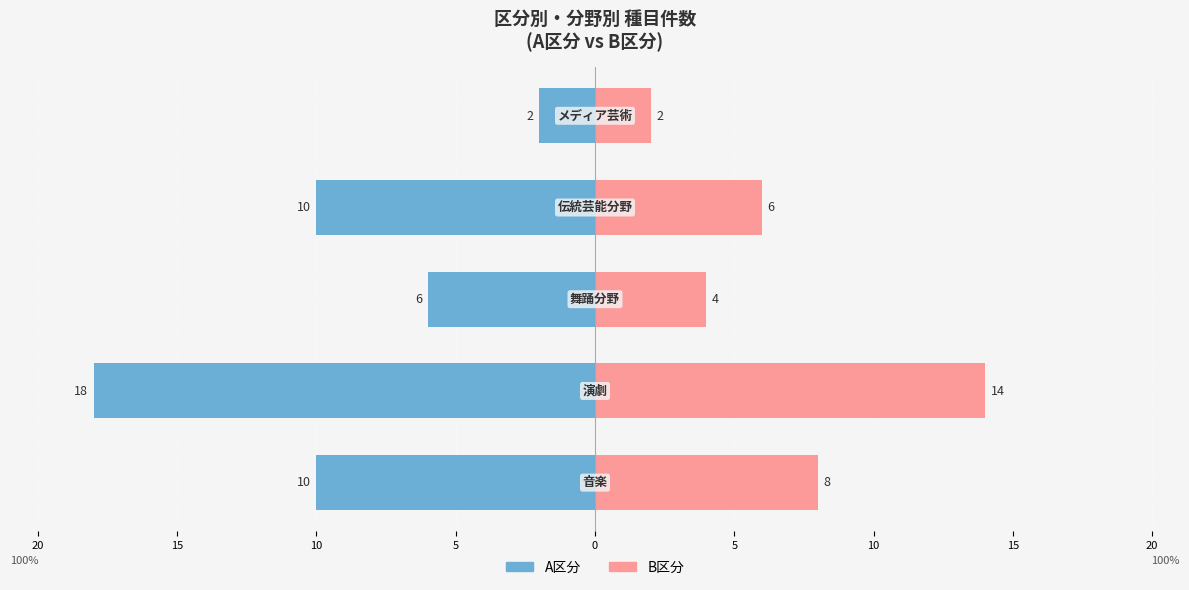

What is the highest value of the B区分 series?

14